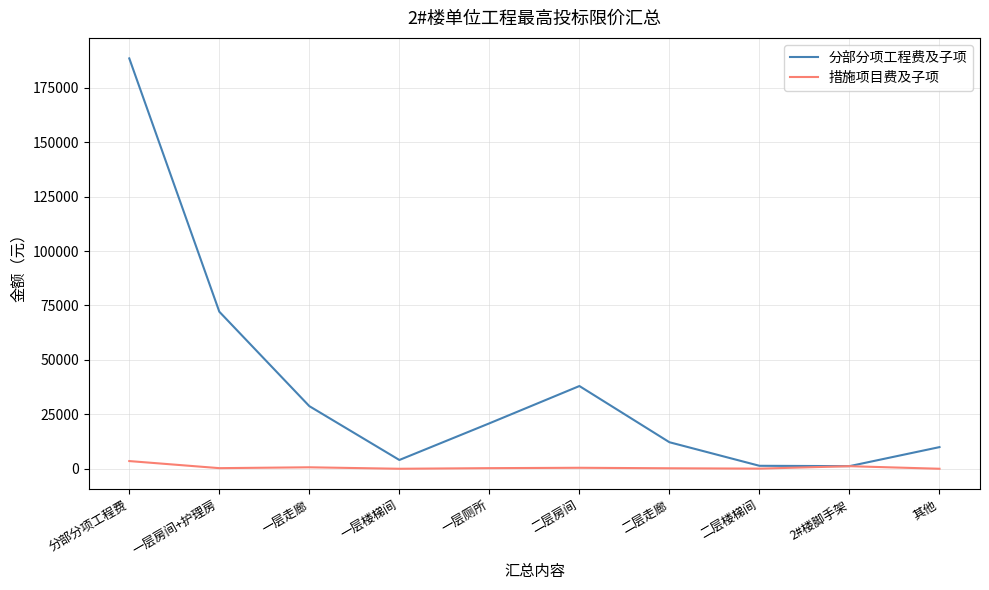

How many categories are shown in the chart?

10